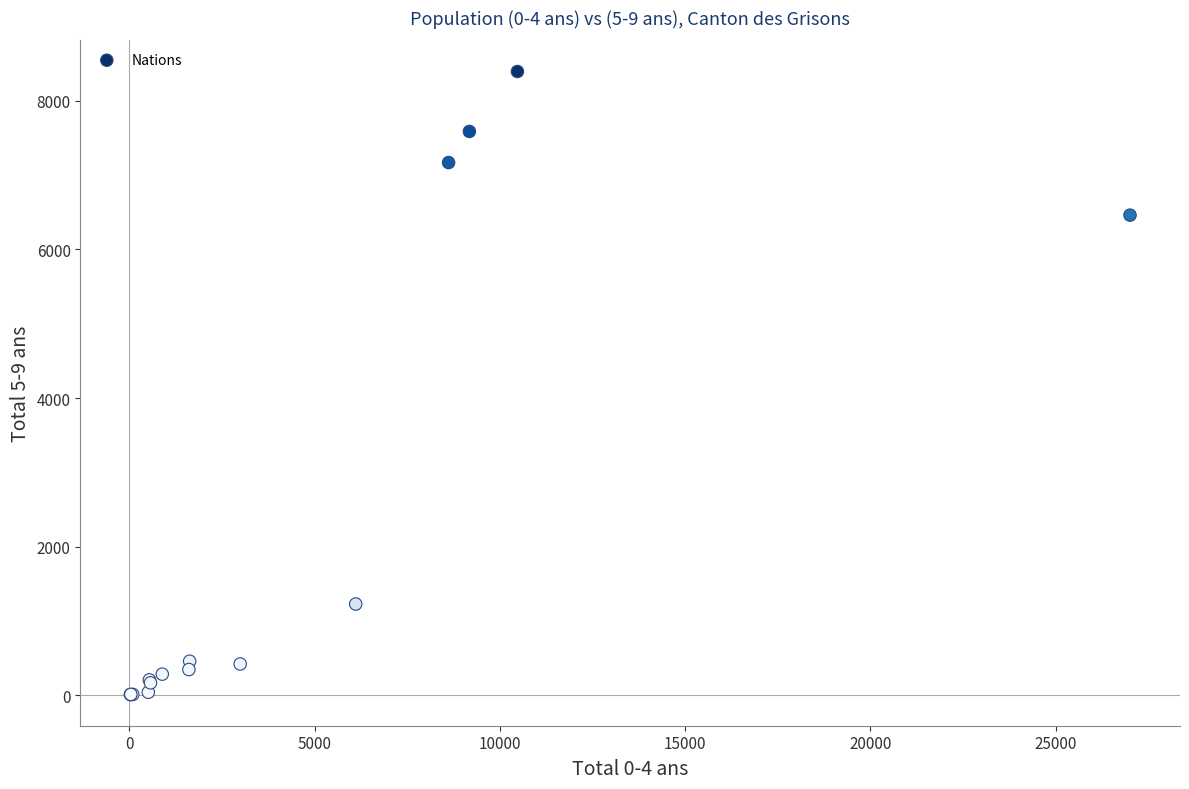

What Y value in the scatter plot is closest to 4201?

6462